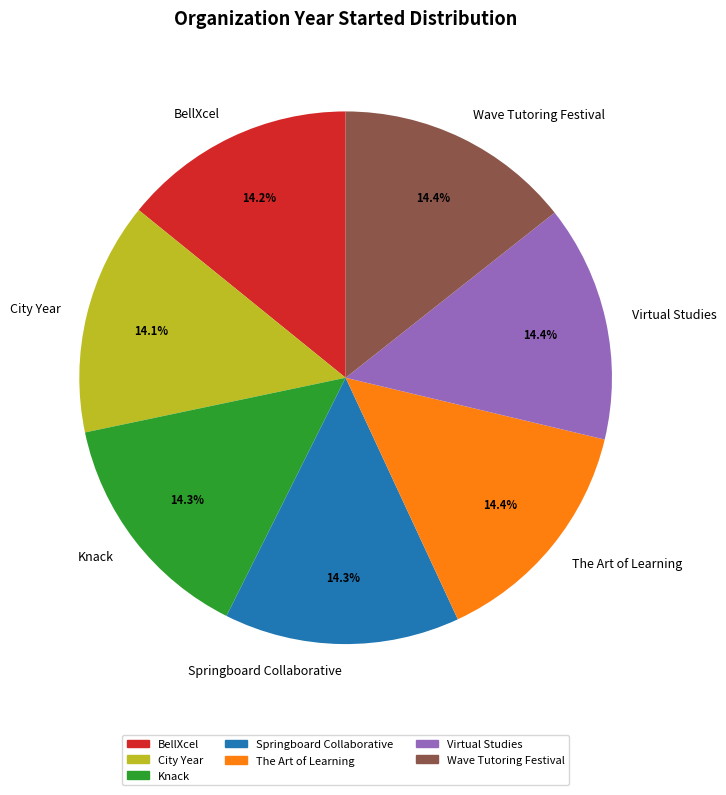

Does Knack account for over 50% of the chart?

No